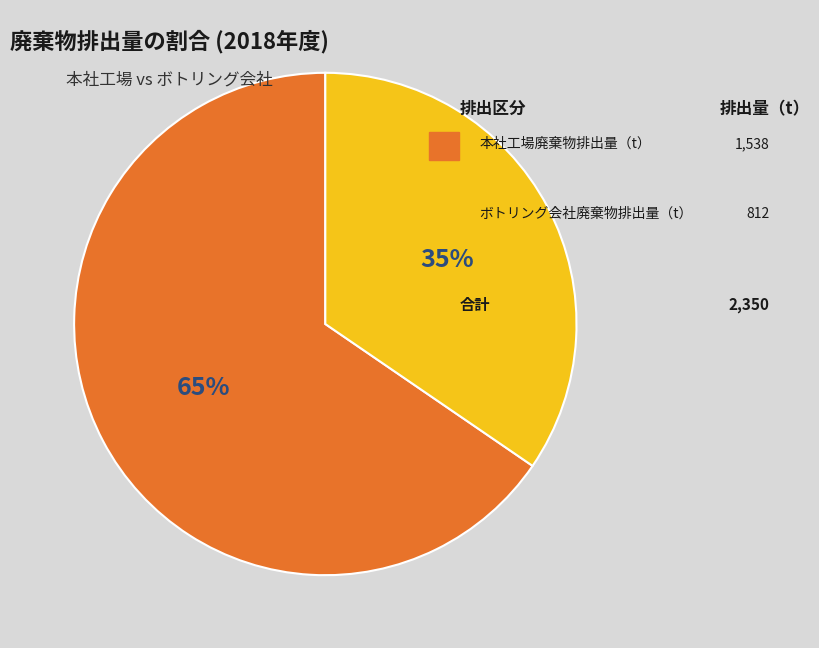

Does any single category account for the majority?

Yes